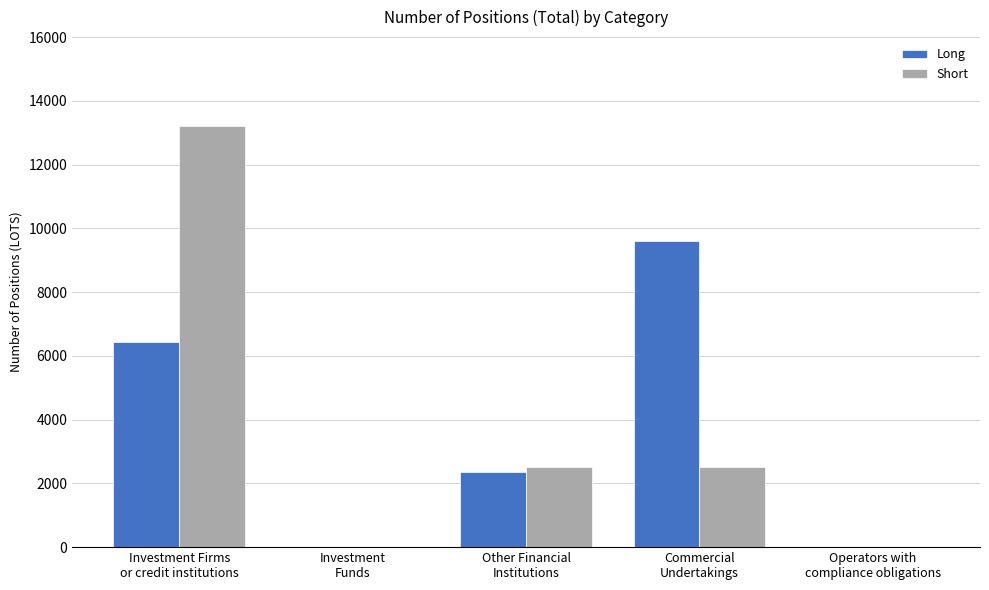

Where is Short nearest to the value 6606?

Other Financial
Institutions